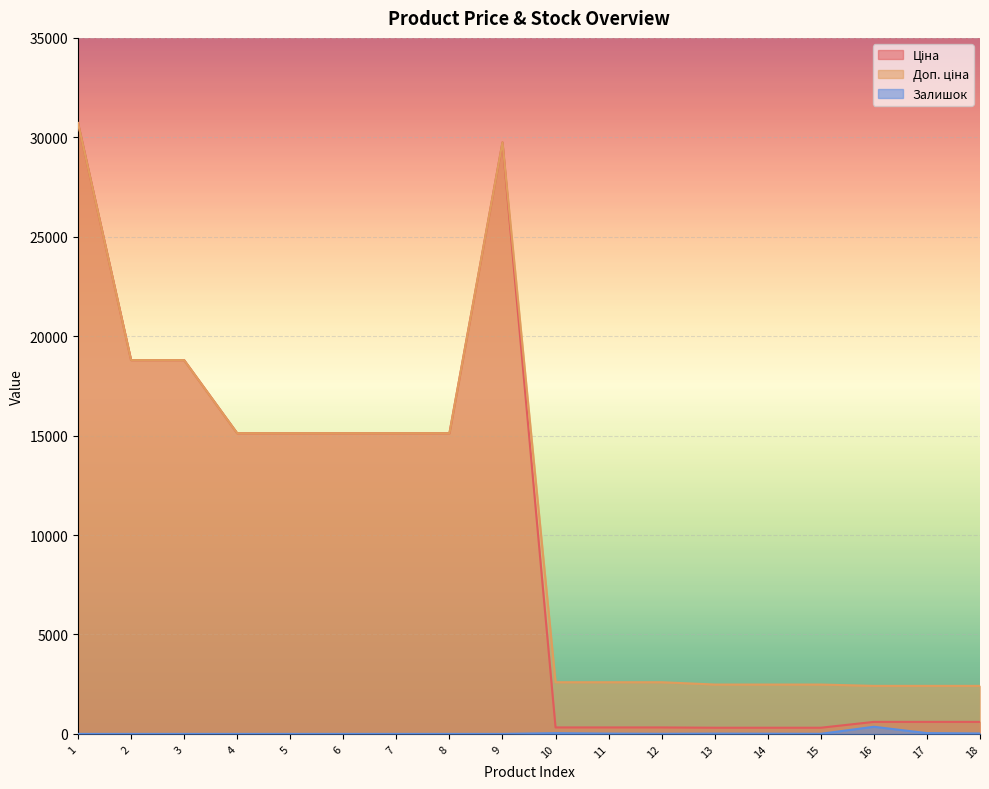

How many lines are shown in the chart?

3